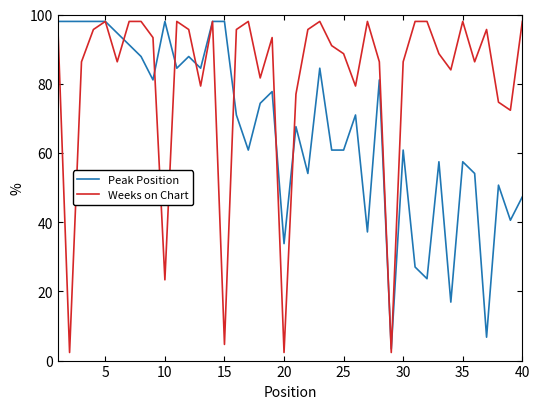

What is the lowest value of the Weeks on Chart series?

2.3